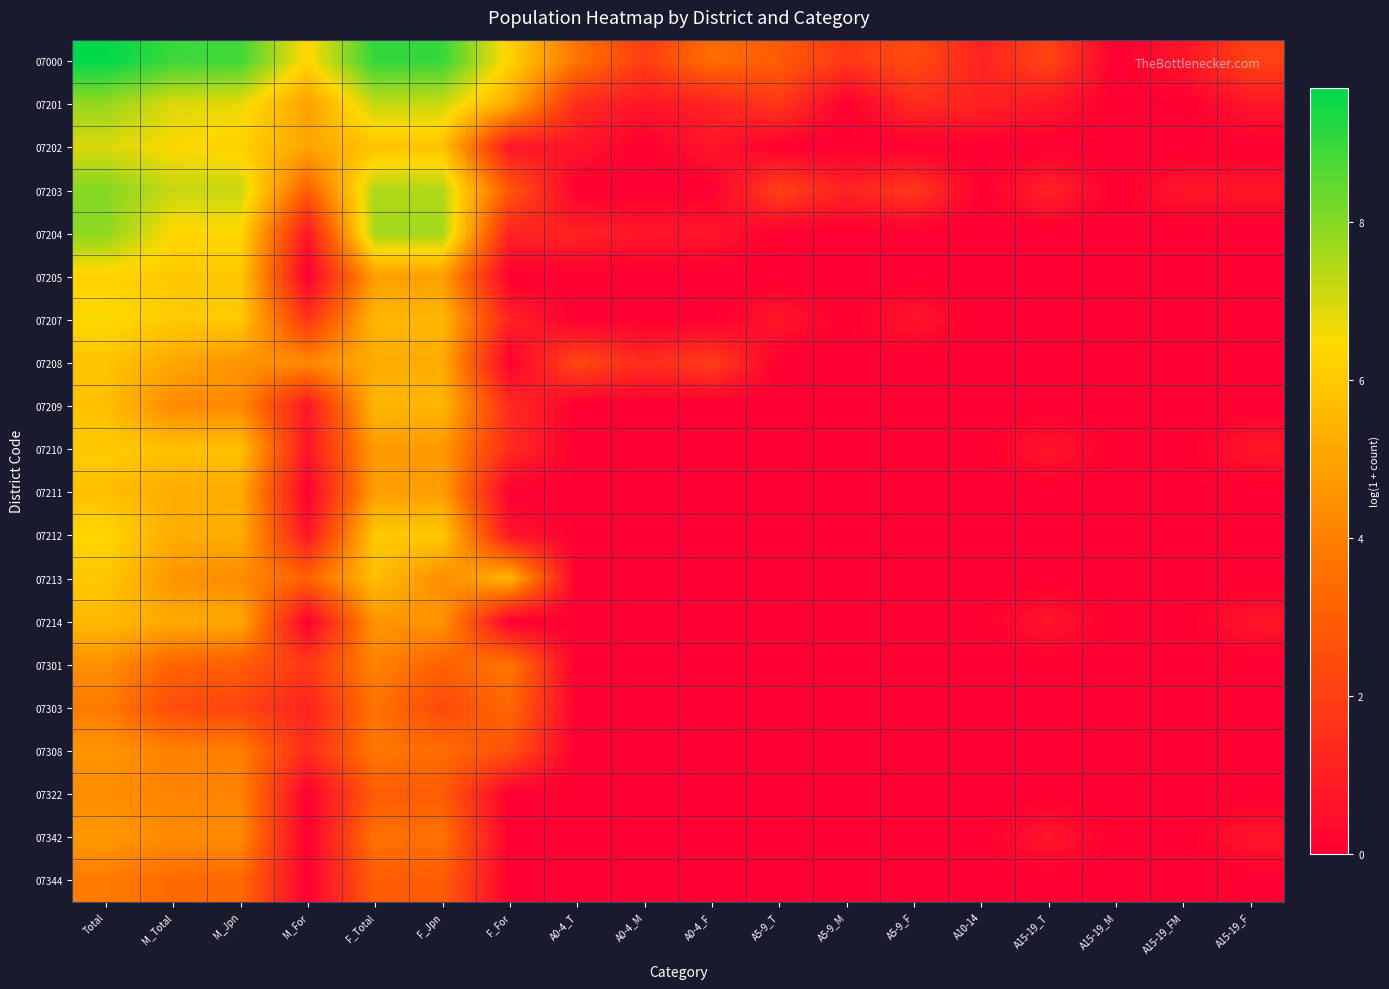

Rank the series at M_Total from highest to lowest value.

07000, 07203, 07201, 07202, 07204, 07207, 07205, 07210, 07212, 07211, 07214, 07208, 07213, 07342, 07209, 07322, 07308, 07344, 07301, 07303